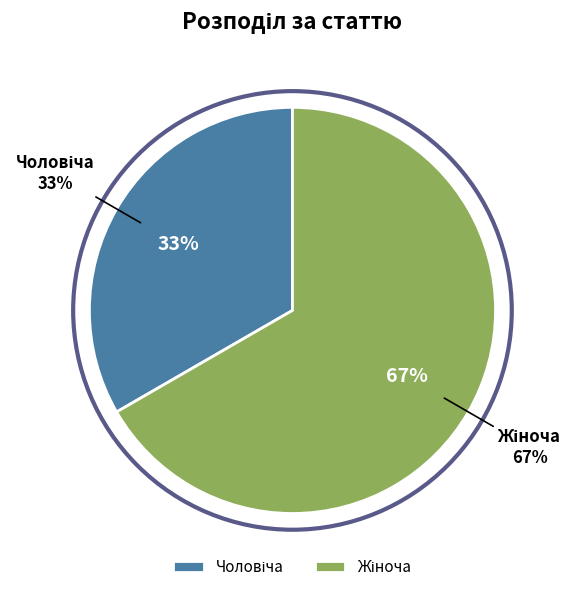

What is the ratio of the value at Жіноча to the value at Чоловіча?

2.0